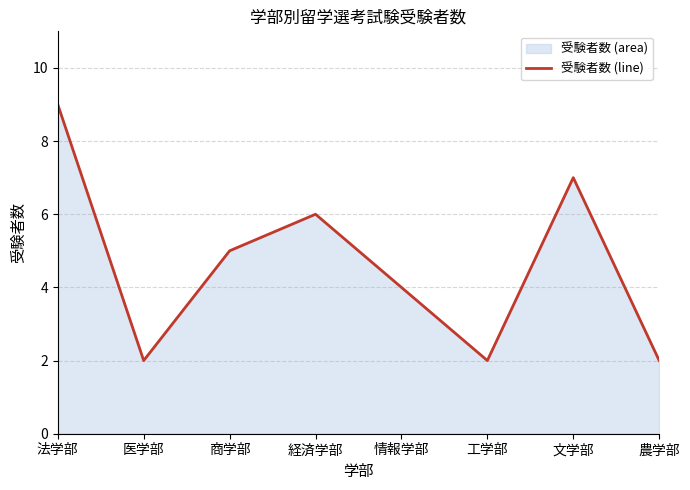

What is the change in value from 経済学部 to 情報学部?

-2